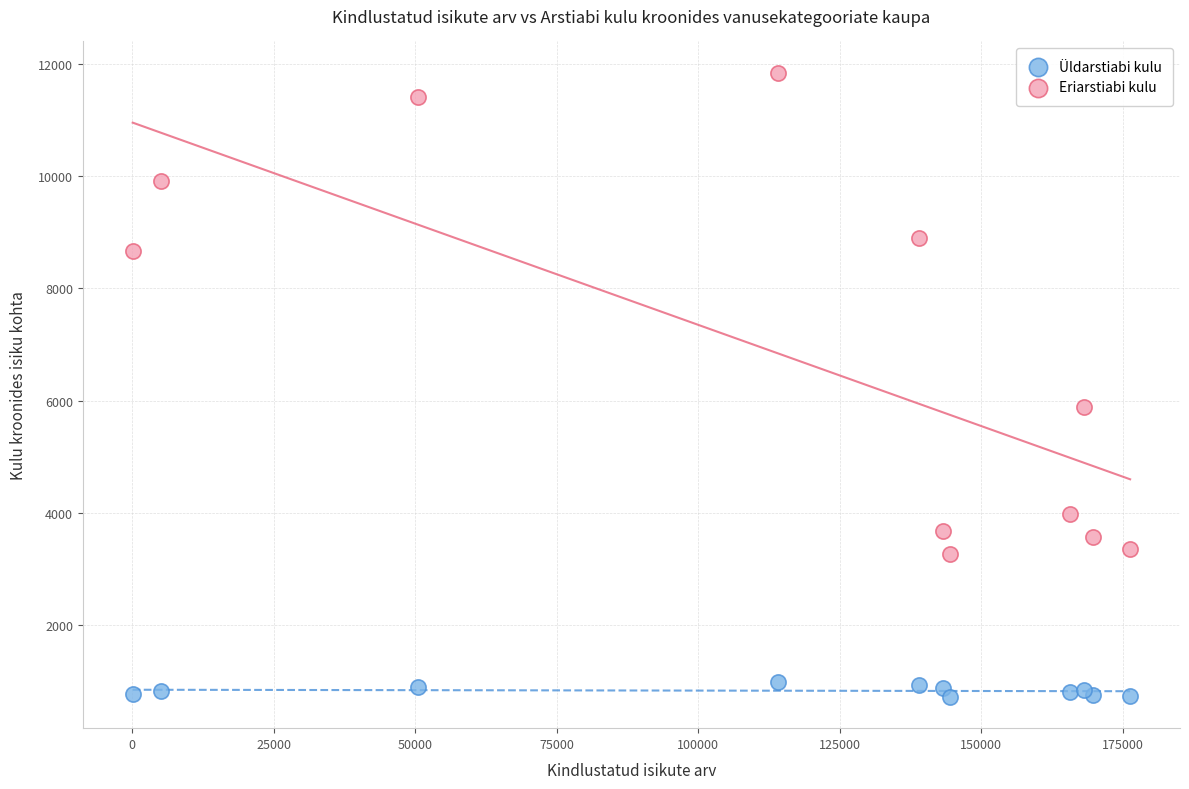

Which series reaches the maximum Y coordinate?

Eriarstiabi kulu